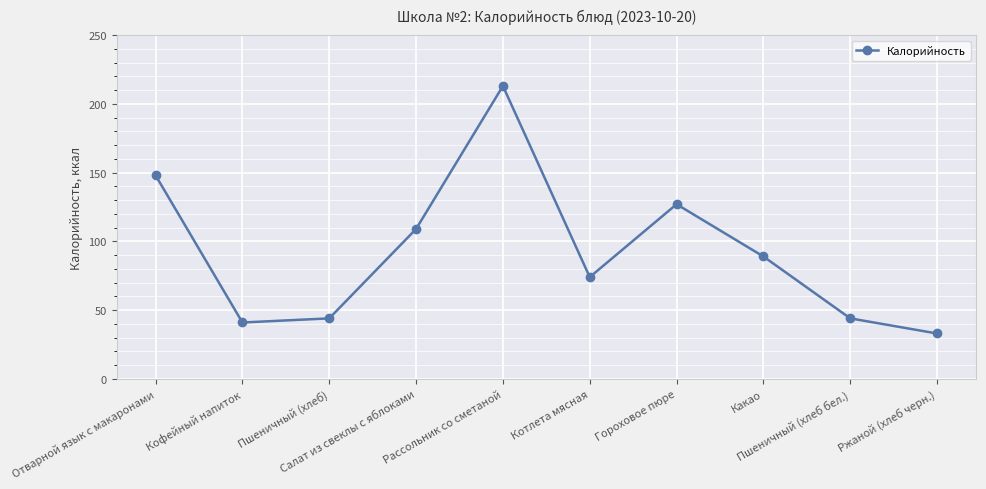

What is the label of the 7th point from the left?

Гороховое пюре